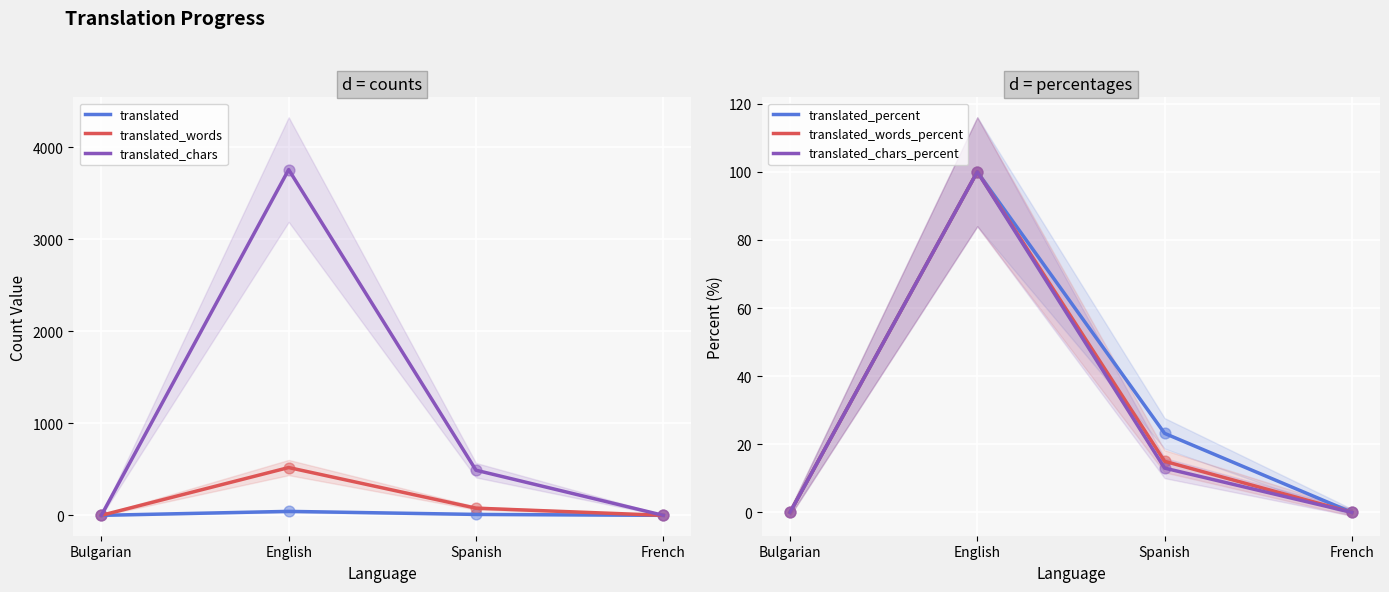

What are all the series names shown in the legend?

translated, translated_words, translated_chars, translated_percent, translated_words_percent, translated_chars_percent